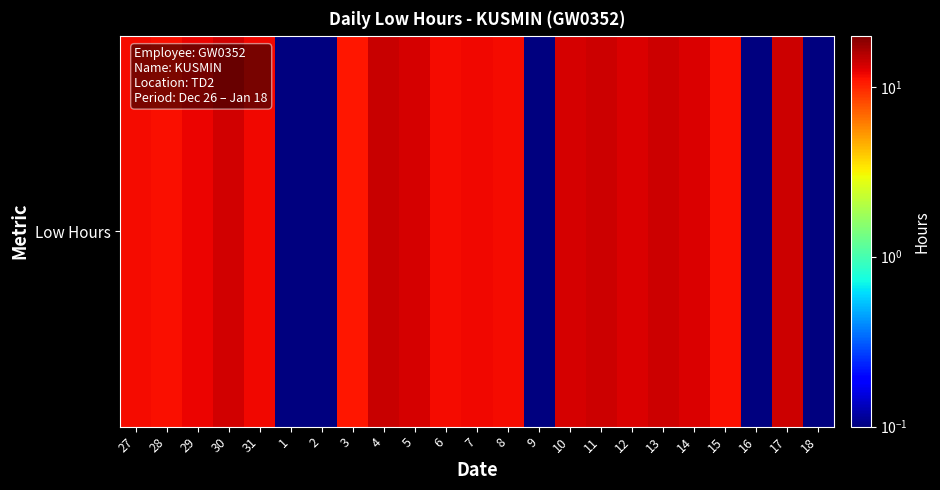

Rank the categories by value from highest to lowest.

4, 13, 17, 11, 30, 5, 10, 12, 14, 29, 31, 7, 6, 8, 27, 28, 15, 3, 1, 2, 9, 16, 18